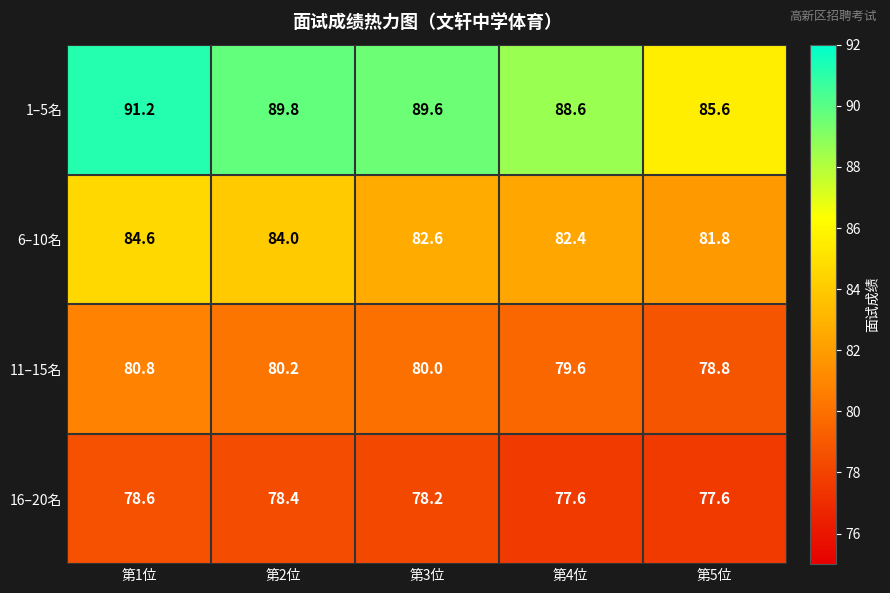

What is the difference between the second highest and second lowest values in the 11–15名 series?

0.6